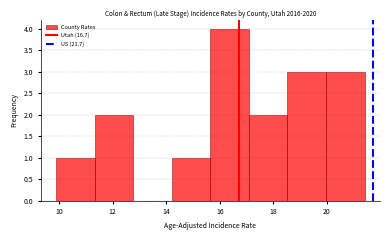

Reading left to right, transcribe this chart: for each bar, give the range it covers on the x-axis and its height. Neither the bar edges nor the heights are printed on the chart, so give them approximately, as read against the axes.

10.0 to 11.4: 1
11.4 to 12.8: 2
12.8 to 14.2: 0
14.2 to 15.6: 1
15.6 to 17.0: 4
17.0 to 18.6: 2
18.6 to 20.0: 3
20.0 to 21.4: 3